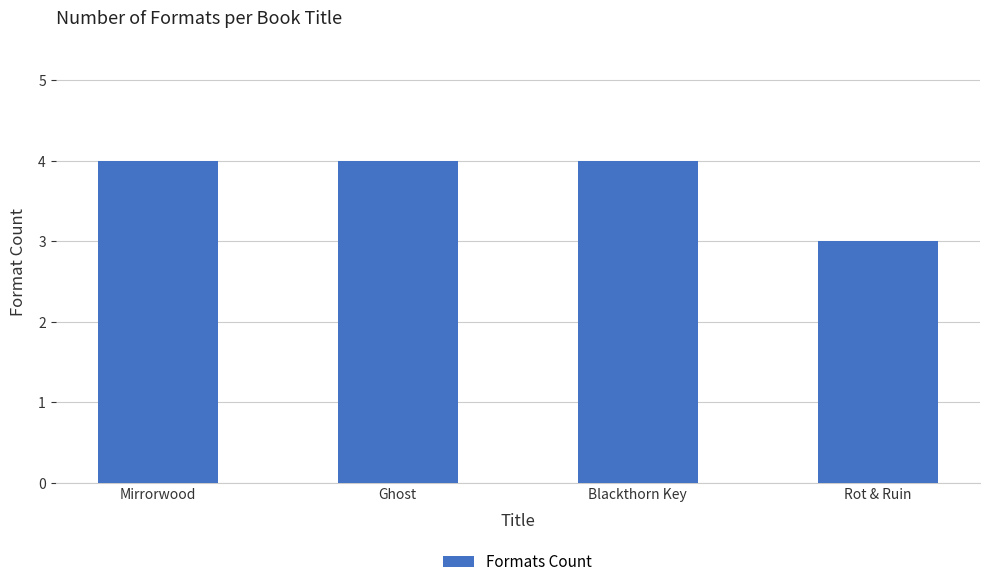

How many categories are shown in the chart?

4